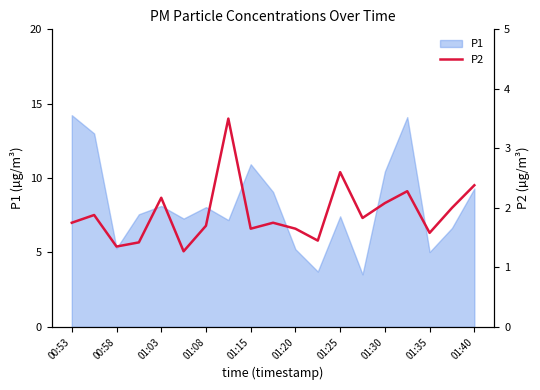

How many lines are shown in the chart?

1